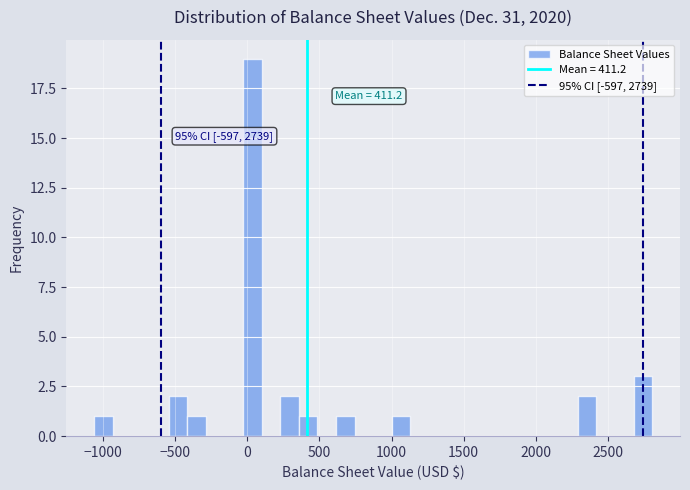

Read against the x-axis, roughly where is the centre of the tallest bar?

50